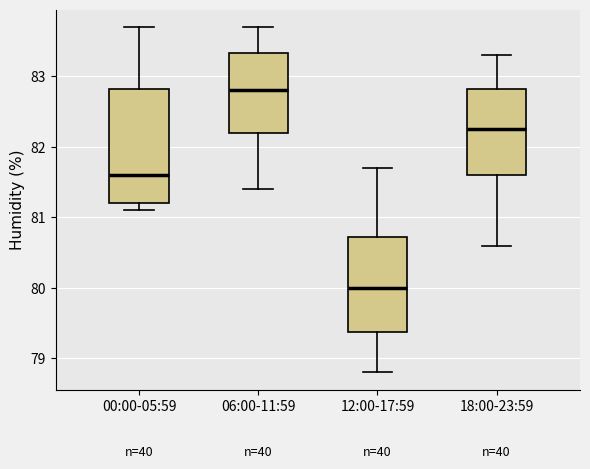

Which box has the highest median line?

06:00-11:59